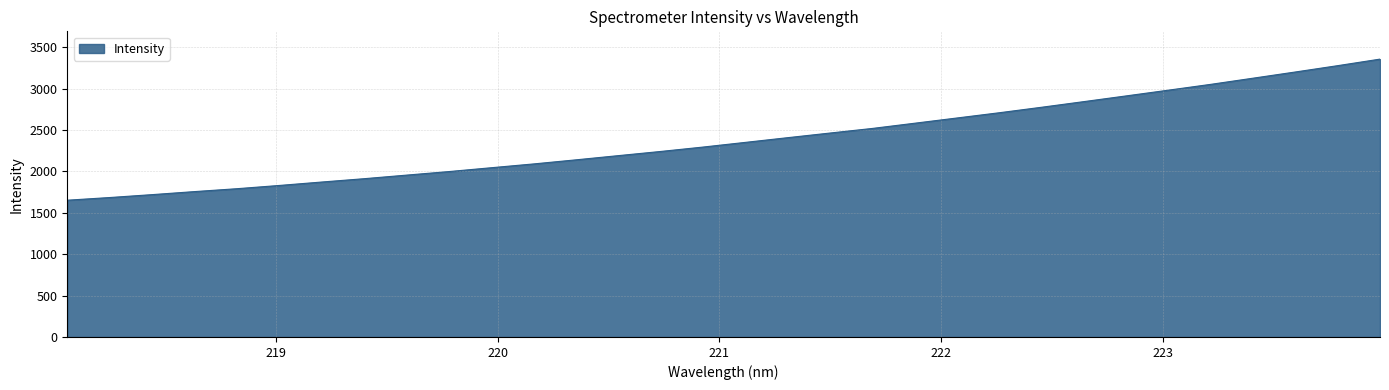

What is the difference between the maximum and minimum values?

1703.6